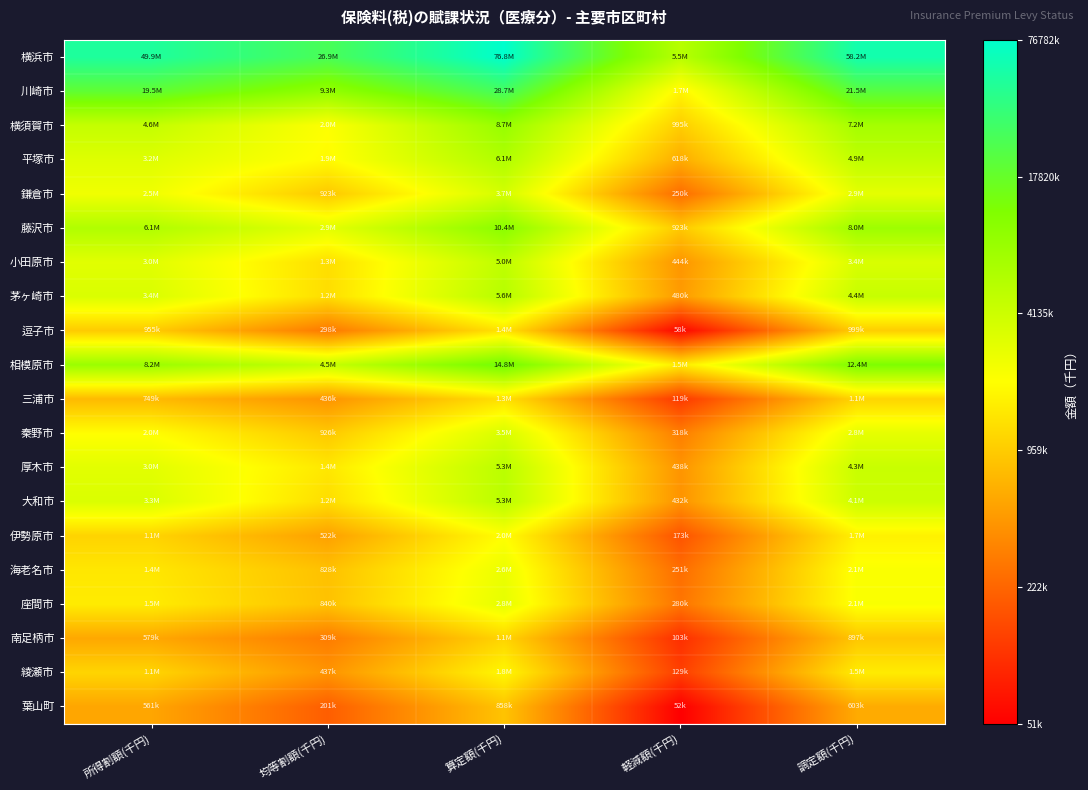

Reading left to right, what are all the values shown in this chart?

横浜市: 所得割額(千円)=17.7	均等割額(千円)=17.1	算定額(千円)=18.2	軽減額(千円)=15.5	調定額(千円)=17.9
川崎市: 所得割額(千円)=16.8	均等割額(千円)=16.0	算定額(千円)=17.2	軽減額(千円)=14.4	調定額(千円)=16.9
横須賀市: 所得割額(千円)=15.3	均等割額(千円)=14.5	算定額(千円)=16.0	軽減額(千円)=13.8	調定額(千円)=15.8
平塚市: 所得割額(千円)=15.0	均等割額(千円)=14.5	算定額(千円)=15.6	軽減額(千円)=13.3	調定額(千円)=15.4
鎌倉市: 所得割額(千円)=14.7	均等割額(千円)=13.7	算定額(千円)=15.1	軽減額(千円)=12.4	調定額(千円)=14.9
藤沢市: 所得割額(千円)=15.6	均等割額(千円)=14.9	算定額(千円)=16.2	軽減額(千円)=13.7	調定額(千円)=15.9
小田原市: 所得割額(千円)=14.9	均等割額(千円)=14.0	算定額(千円)=15.4	軽減額(千円)=13.0	調定額(千円)=15.0
茅ヶ崎市: 所得割額(千円)=15.0	均等割額(千円)=14.0	算定額(千円)=15.5	軽減額(千円)=13.1	調定額(千円)=15.3
逗子市: 所得割額(千円)=13.8	均等割額(千円)=12.6	算定額(千円)=14.1	軽減額(千円)=11.0	調定額(千円)=13.8
相模原市: 所得割額(千円)=15.9	均等割額(千円)=15.3	算定額(千円)=16.5	軽減額(千円)=14.2	調定額(千円)=16.3
三浦市: 所得割額(千円)=13.5	均等割額(千円)=13.0	算定額(千円)=14.1	軽減額(千円)=11.7	調定額(千円)=13.9
秦野市: 所得割額(千円)=14.5	均等割額(千円)=13.7	算定額(千円)=15.1	軽減額(千円)=12.7	調定額(千円)=14.9
厚木市: 所得割額(千円)=14.9	均等割額(千円)=14.2	算定額(千円)=15.5	軽減額(千円)=13.0	調定額(千円)=15.3
大和市: 所得割額(千円)=15.0	均等割額(千円)=14.0	算定額(千円)=15.5	軽減額(千円)=13.0	調定額(千円)=15.2
伊勢原市: 所得割額(千円)=13.9	均等割額(千円)=13.2	算定額(千円)=14.5	軽減額(千円)=12.1	調定額(千円)=14.3
海老名市: 所得割額(千円)=14.2	均等割額(千円)=13.6	算定額(千円)=14.8	軽減額(千円)=12.4	調定額(千円)=14.6
座間市: 所得割額(千円)=14.2	均等割額(千円)=13.6	算定額(千円)=14.9	軽減額(千円)=12.5	調定額(千円)=14.6
南足柄市: 所得割額(千円)=13.3	均等割額(千円)=12.6	算定額(千円)=13.9	軽減額(千円)=11.5	調定額(千円)=13.7
綾瀬市: 所得割額(千円)=13.9	均等割額(千円)=13.0	算定額(千円)=14.4	軽減額(千円)=11.8	調定額(千円)=14.2
葉山町: 所得割額(千円)=13.2	均等割額(千円)=12.2	算定額(千円)=13.7	軽減額(千円)=10.9	調定額(千円)=13.3